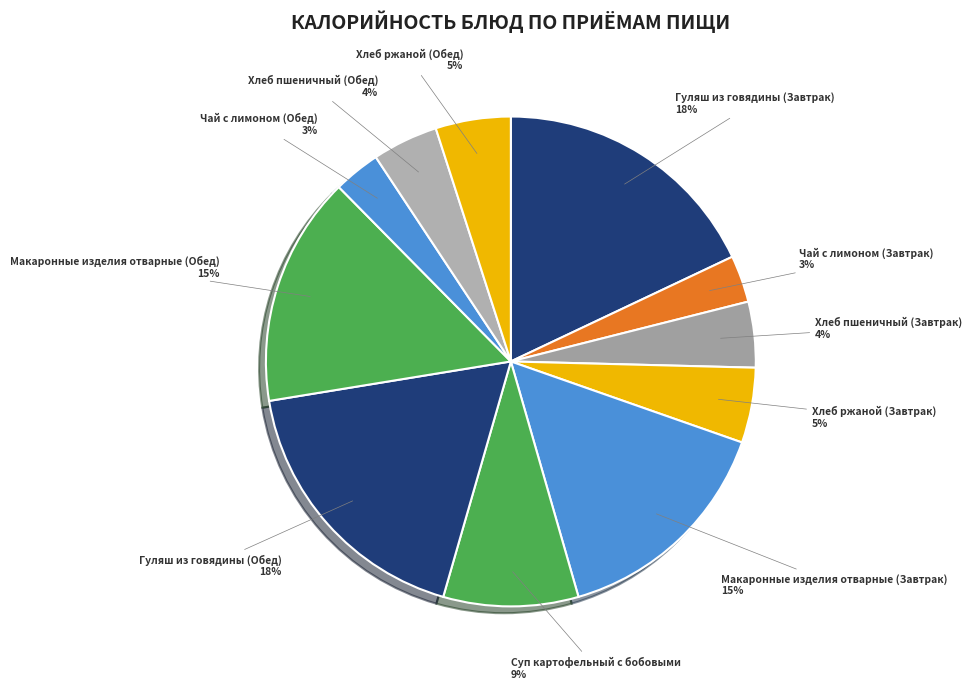

The Хлеб пшеничный (Обед) slice represents 4% of the pie. True or false?

True